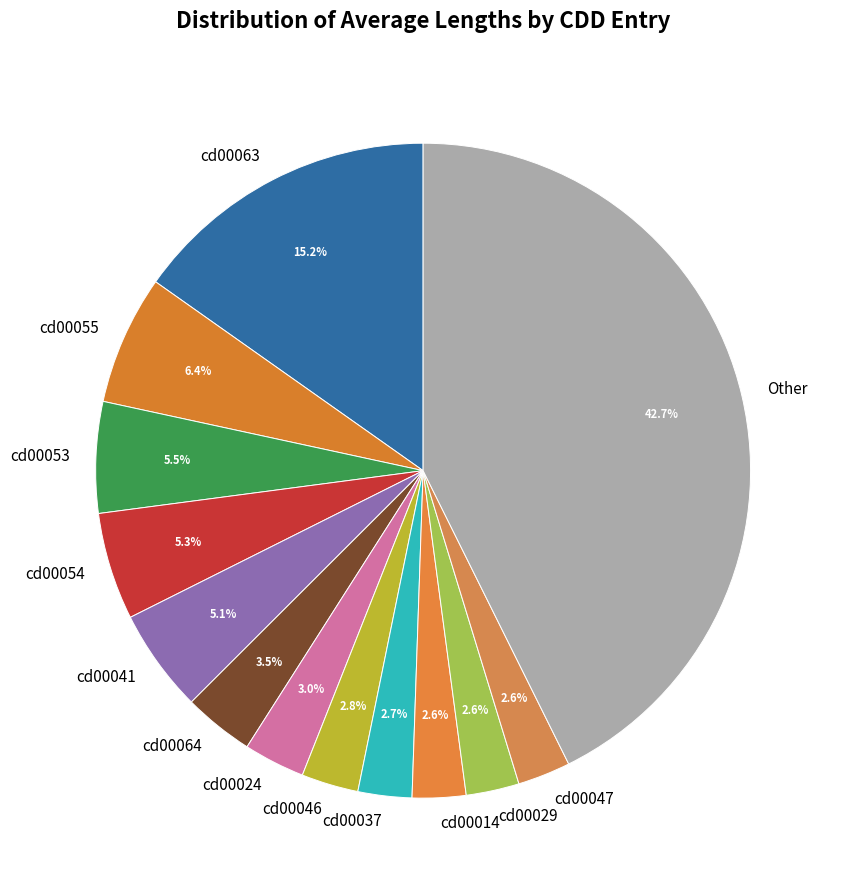

Is there a majority slice in this chart?

No